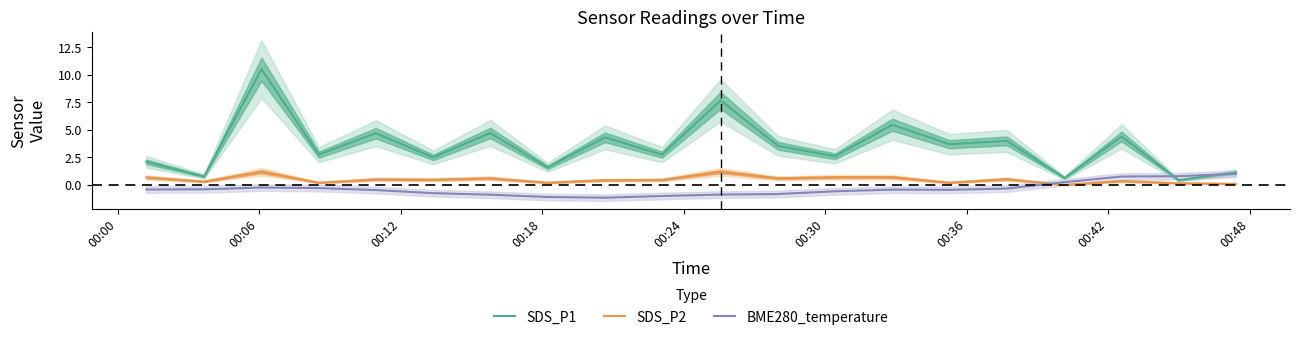

What is the value of the SDS_P2 point at the 10th from the left?

0.5